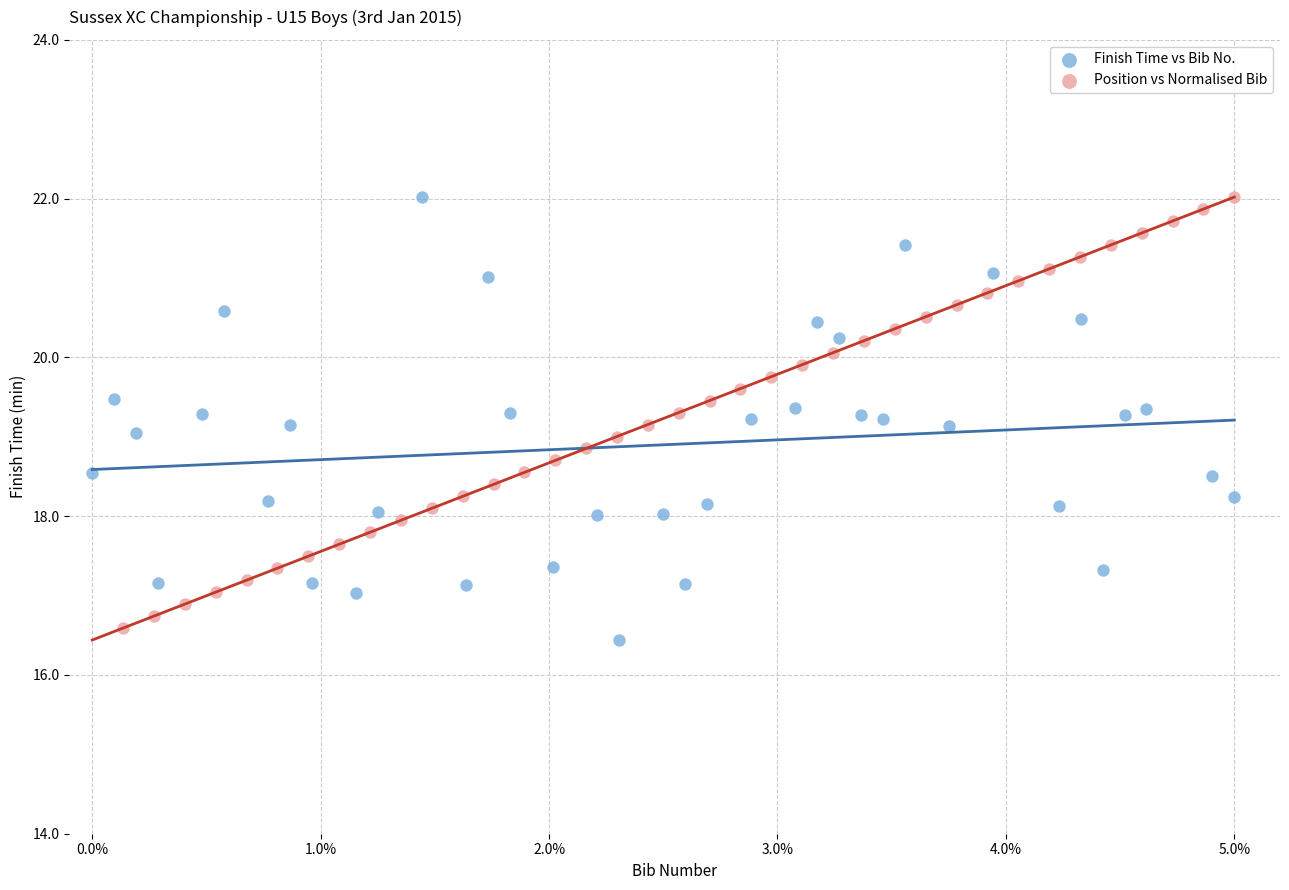

What are all the series names shown in the legend?

Finish Time vs Bib No., Position vs Normalised Bib